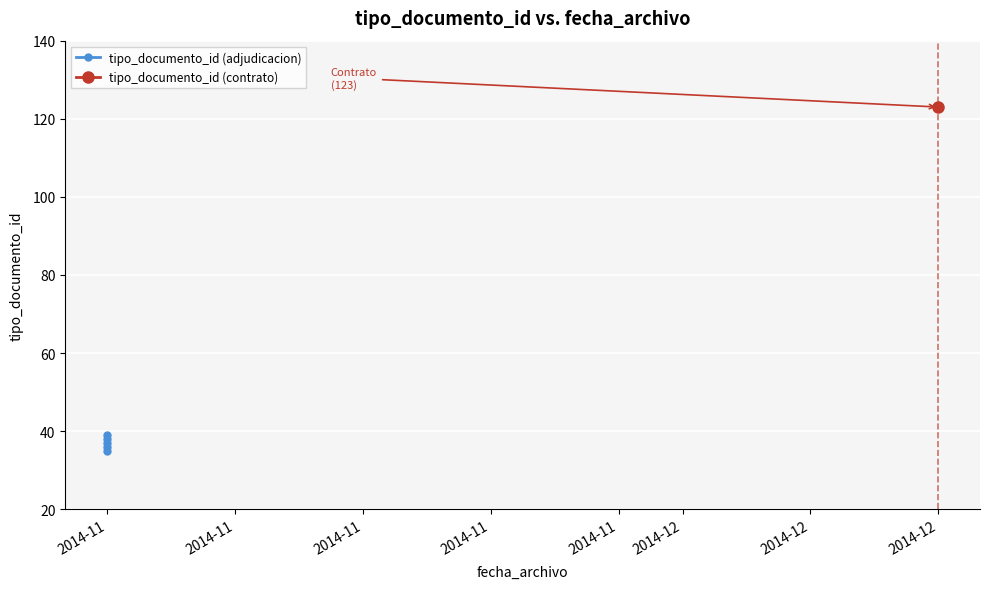

What is the ratio of the value at 2014-11 to the value at 2014-11?

1.1